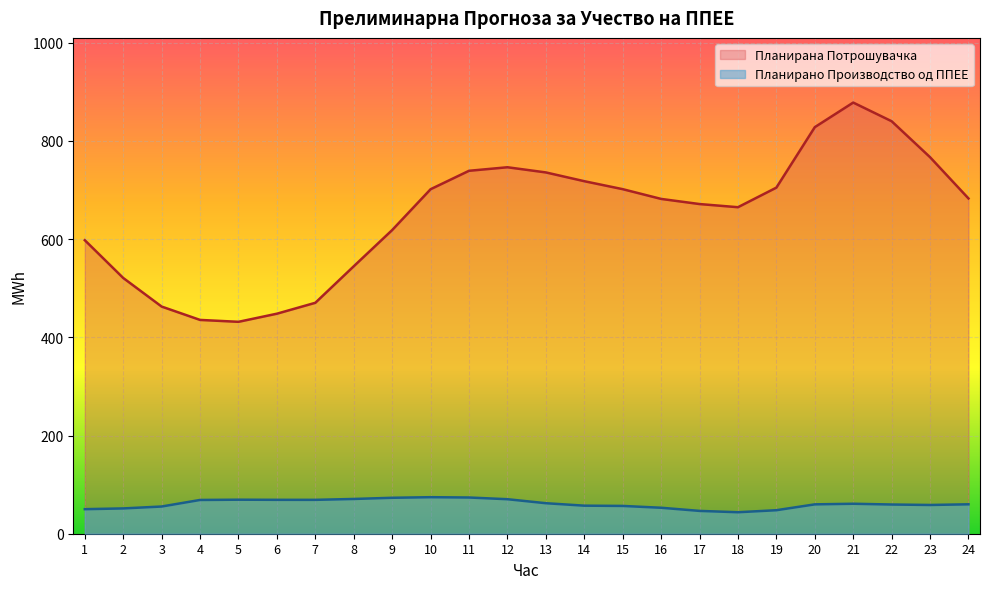

Does the chart display data point markers on the line(s)?

No